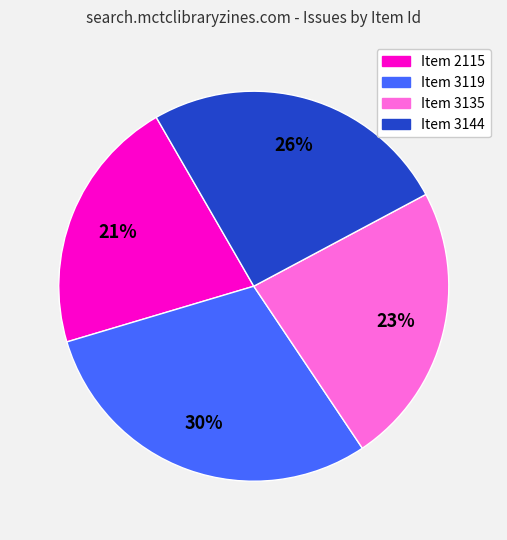

The Item 3144 slice represents 33% of the pie. True or false?

False